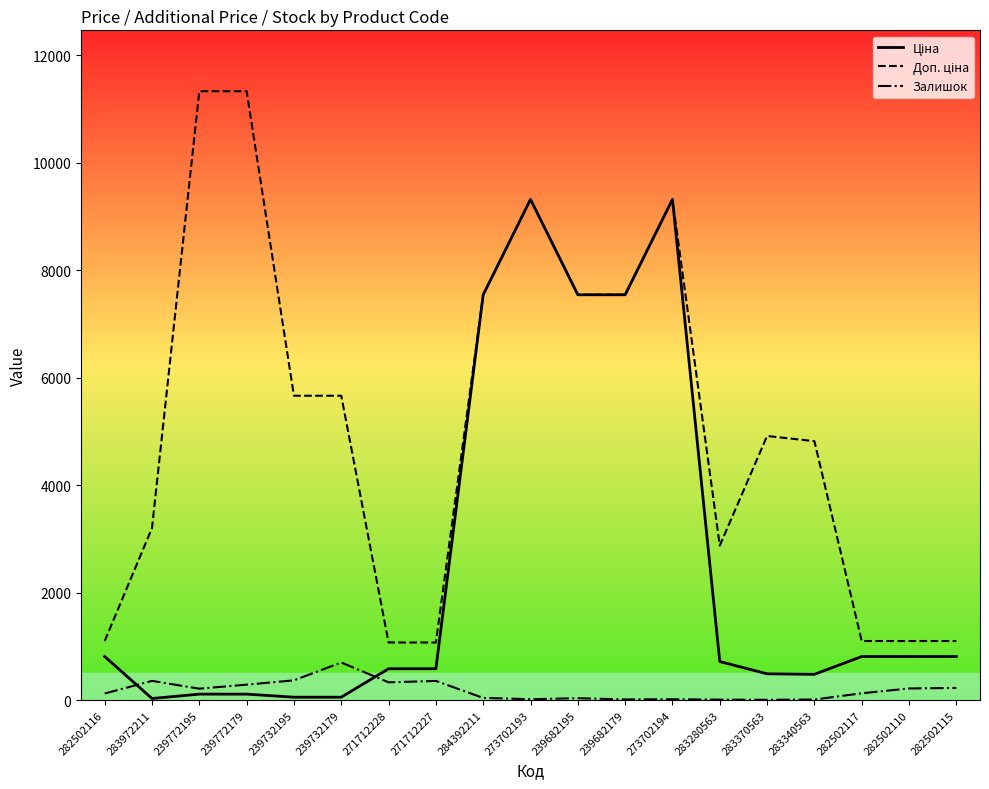

Which category has the highest value in the Залишок series?

239732179